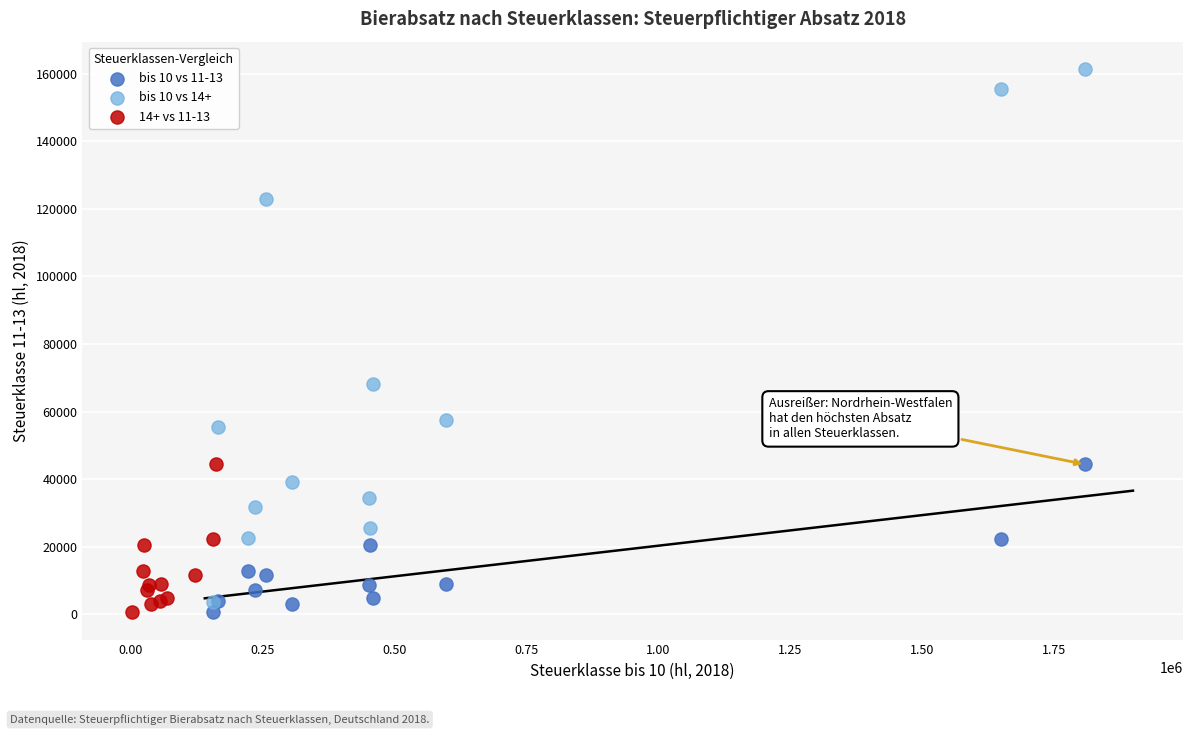

Which series contains the highest Y value?

bis 10 vs 14+